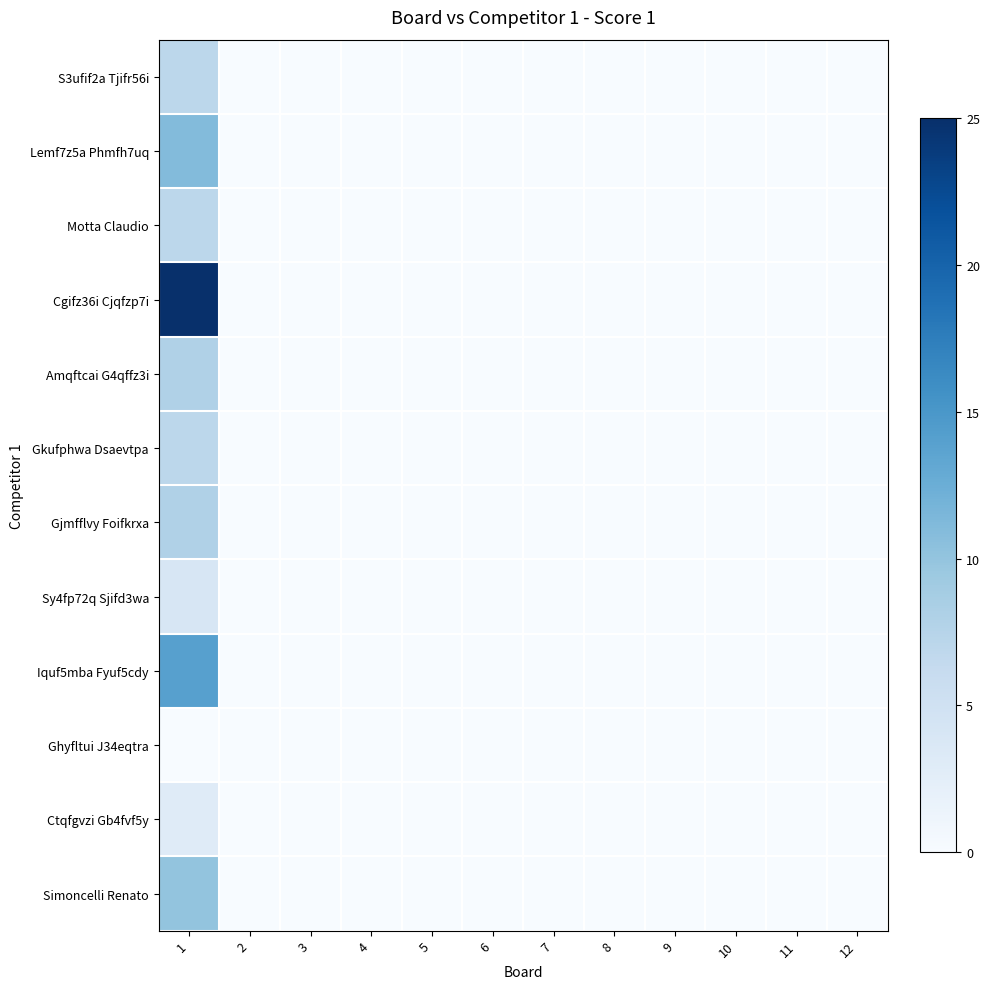

Rank the series at 1 from lowest to highest value.

Ghyfltui J34eqtra, Ctqfgvzi Gb4fvf5y, Sy4fp72q Sjifd3wa, S3ufif2a Tjifr56i, Motta Claudio, Gkufphwa Dsaevtpa, Amqftcai G4qffz3i, Gjmfflvy Foifkrxa, Simoncelli Renato, Lemf7z5a Phmfh7uq, Iquf5mba Fyuf5cdy, Cgifz36i Cjqfzp7i